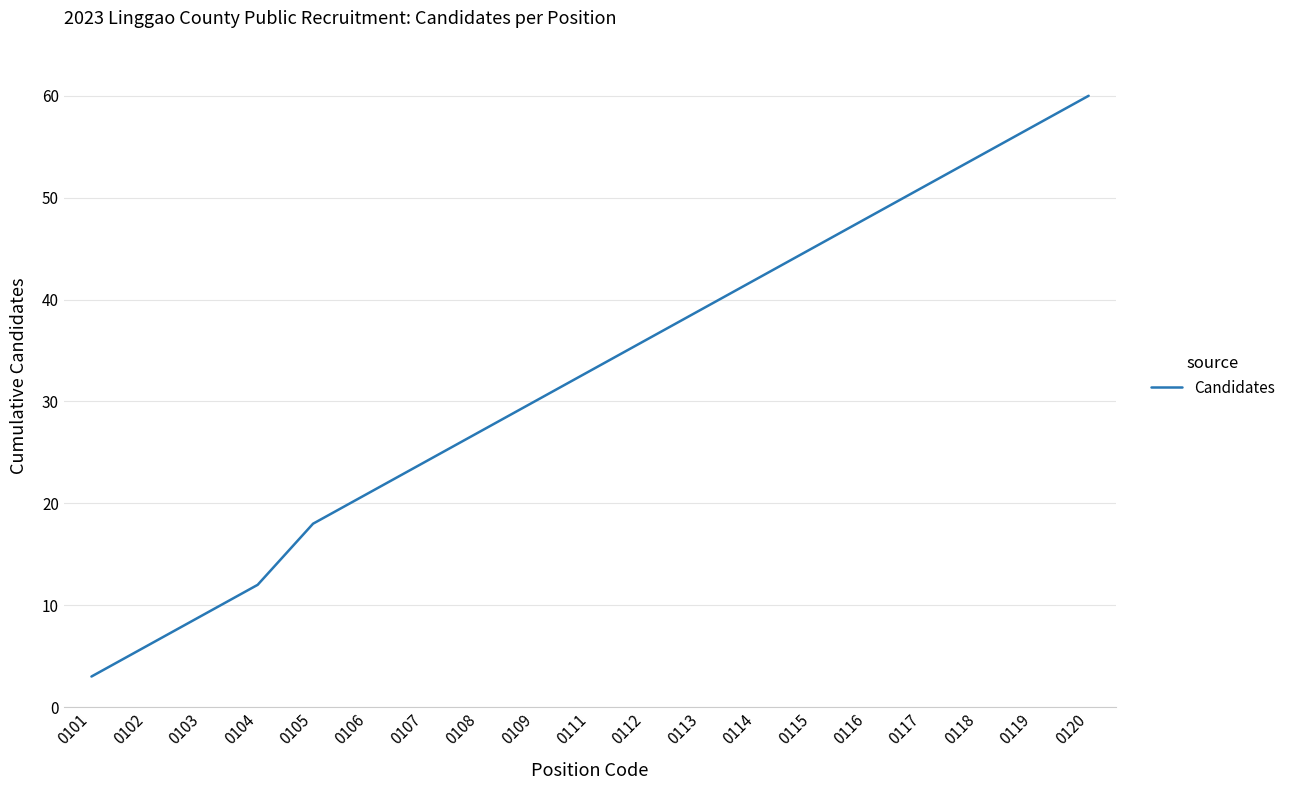

What is the change in value from 0114 to 0119?

+15